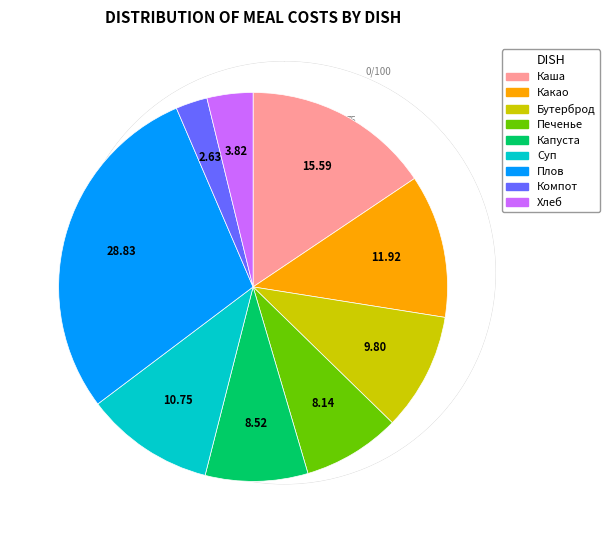

Is there a majority slice in this chart?

No